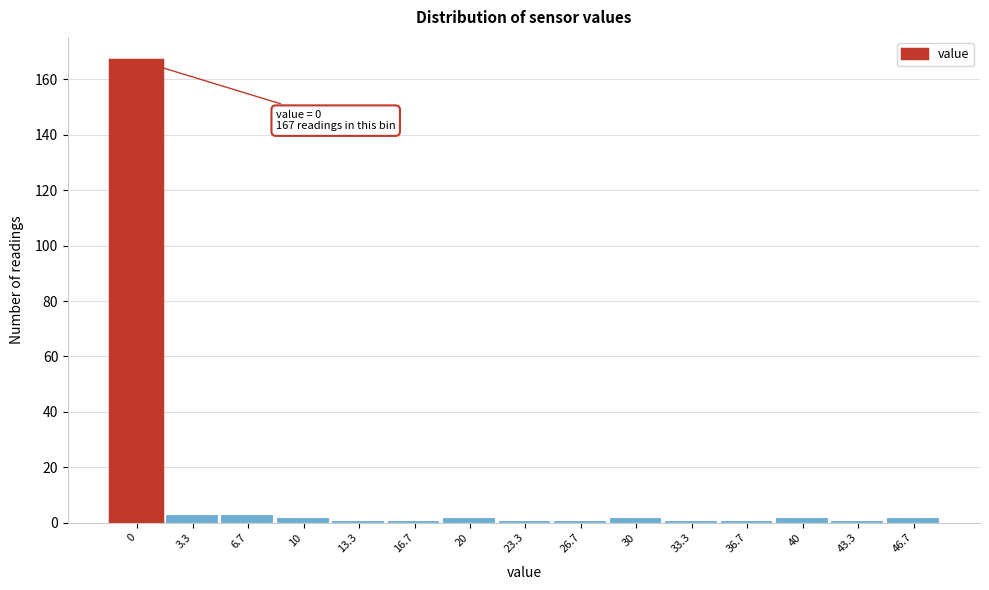

Reading right to left, list all the values displayed in this chart.

2	1	2	1	1	2	1	1	2	1	1	2	3	3	167